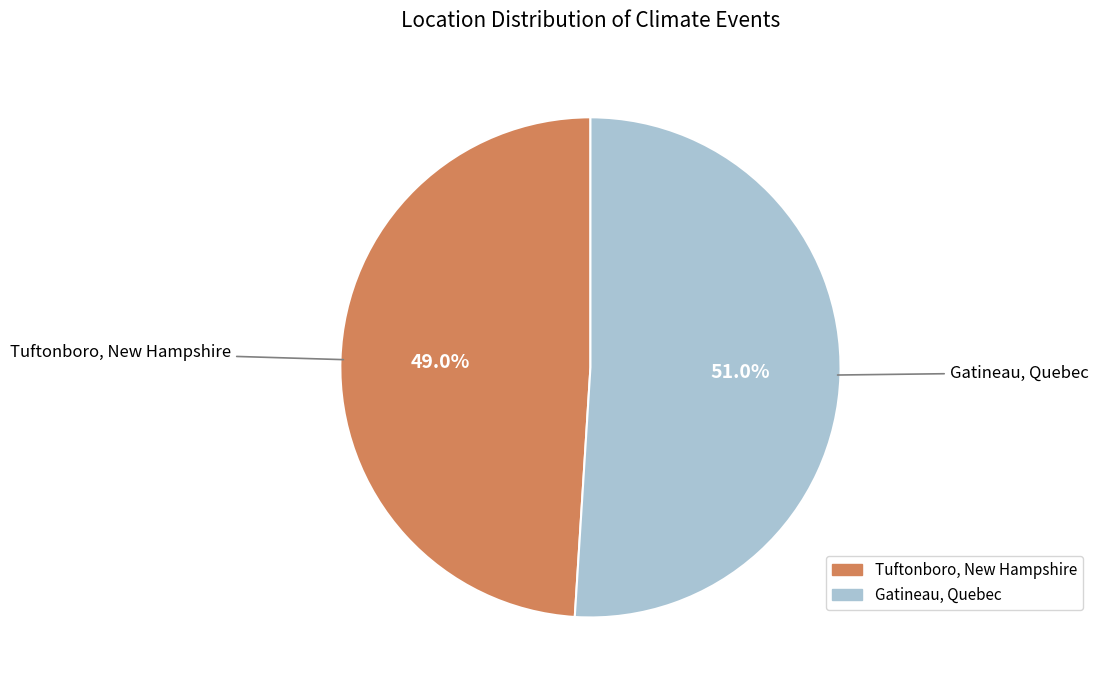

Which slice is the smallest?

Tuftonboro, New Hampshire